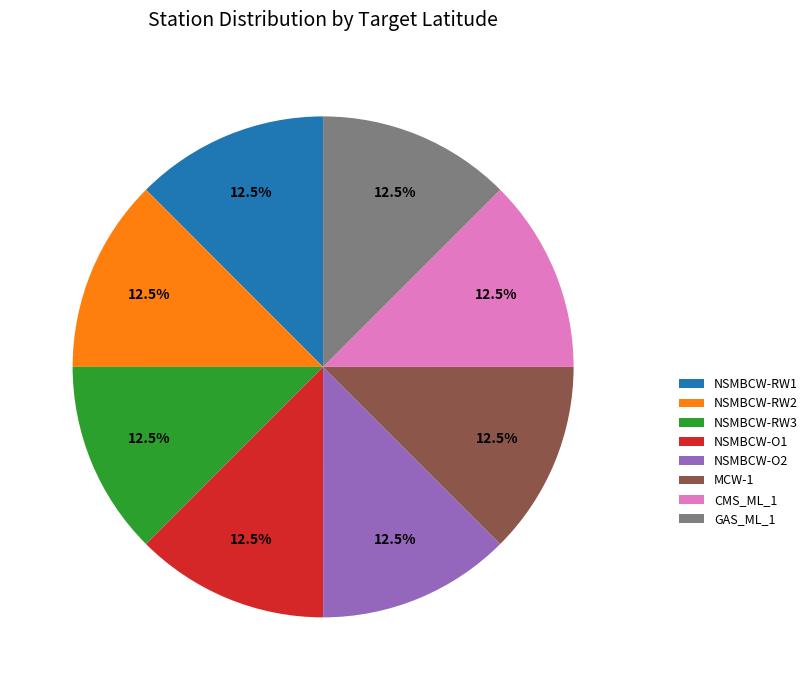

Is there a majority slice in this chart?

No